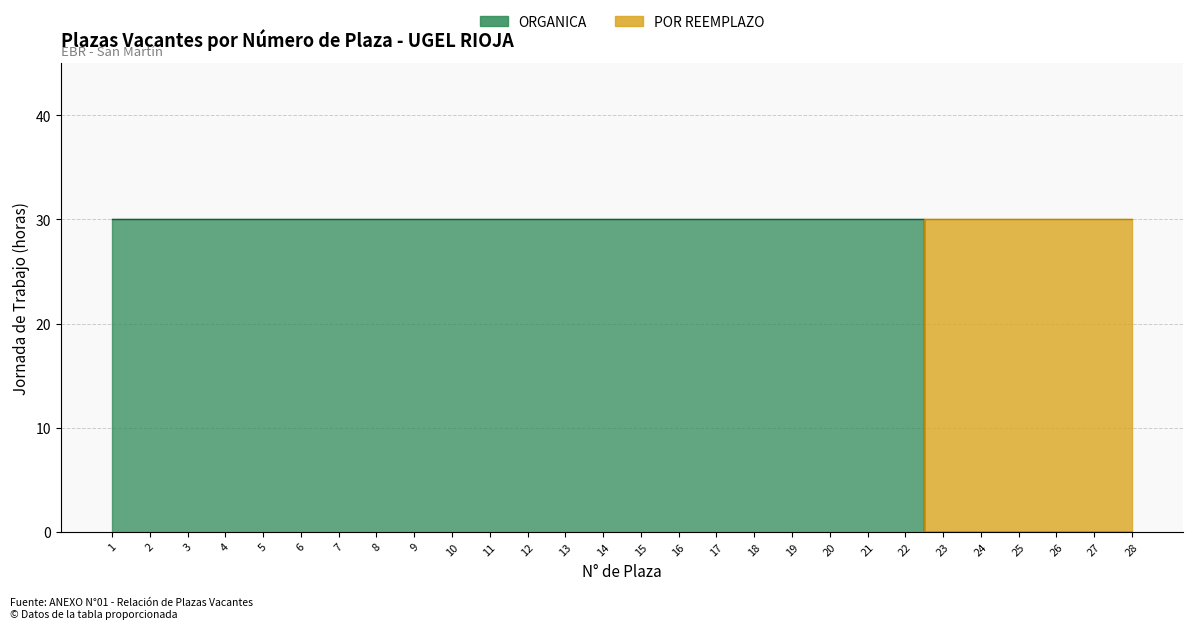

The chart shows a value of 12 at 13. True or false?

False